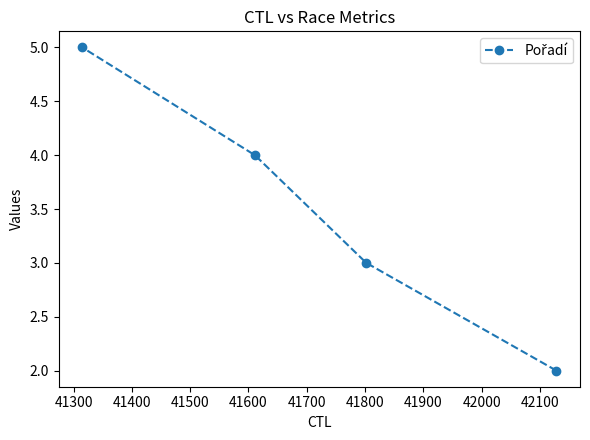

What is the greatest value displayed?

5